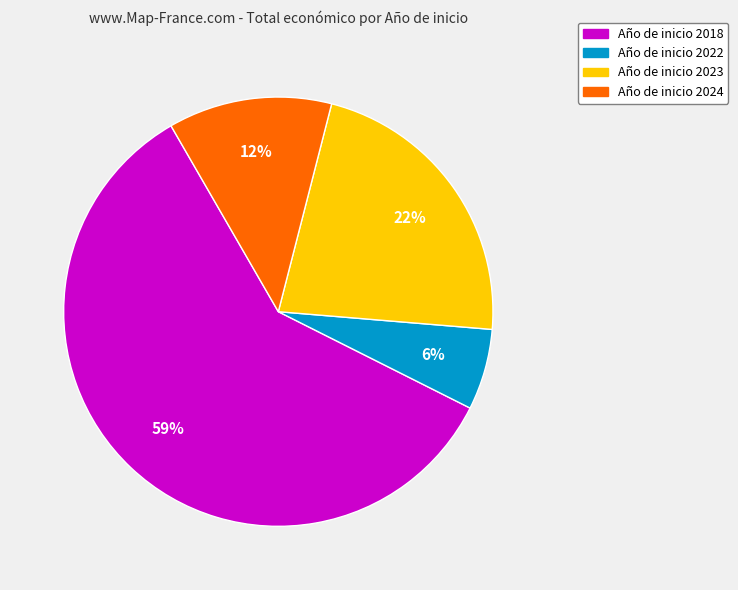

True or false: Año de inicio 2018 accounts for 73% of the total.

False